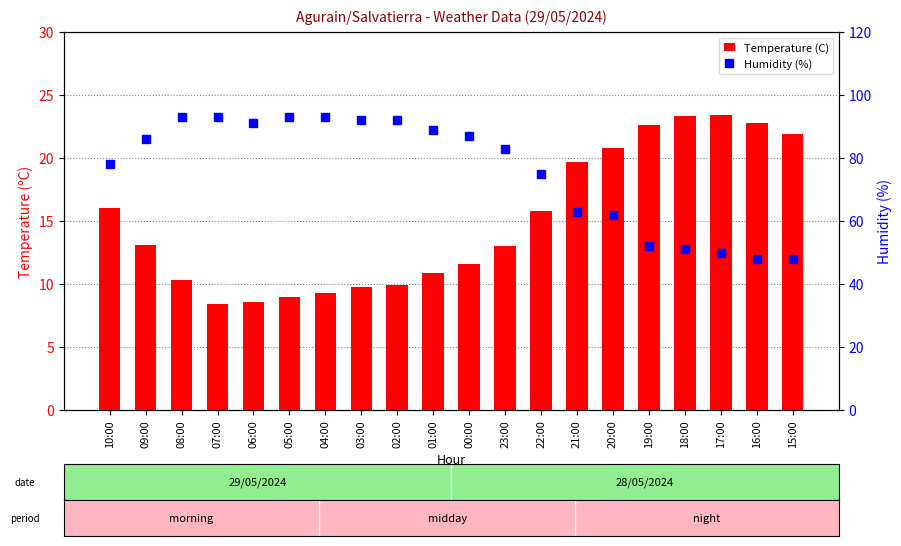

Which series has the largest total across all categories?

Humidity (%)